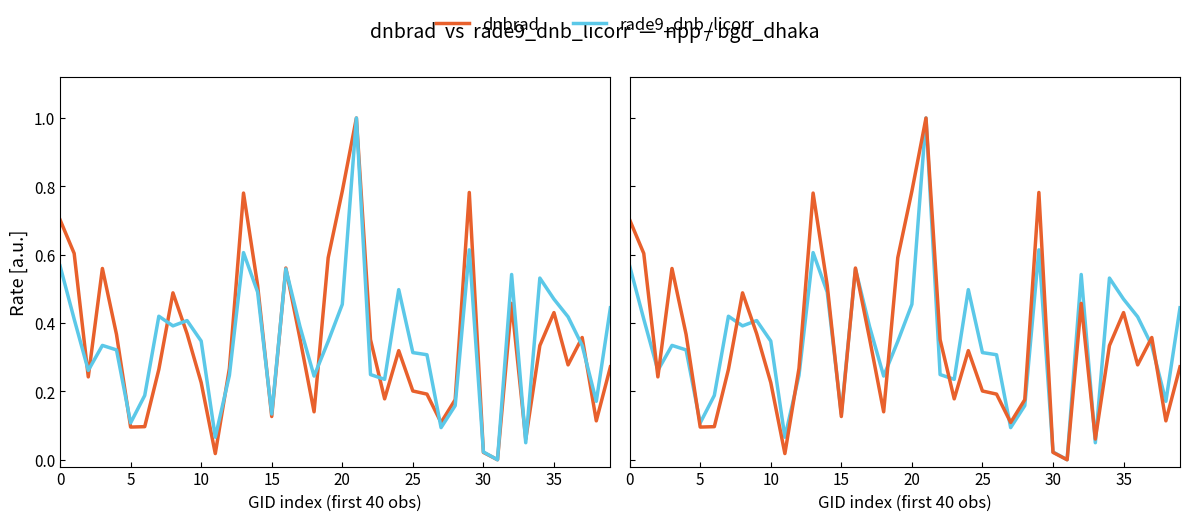

What is the sum of all dnbrad values?

13.8